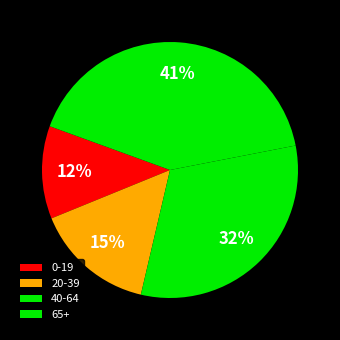

To the nearest percent, what portion does 0-19 represent?

12%